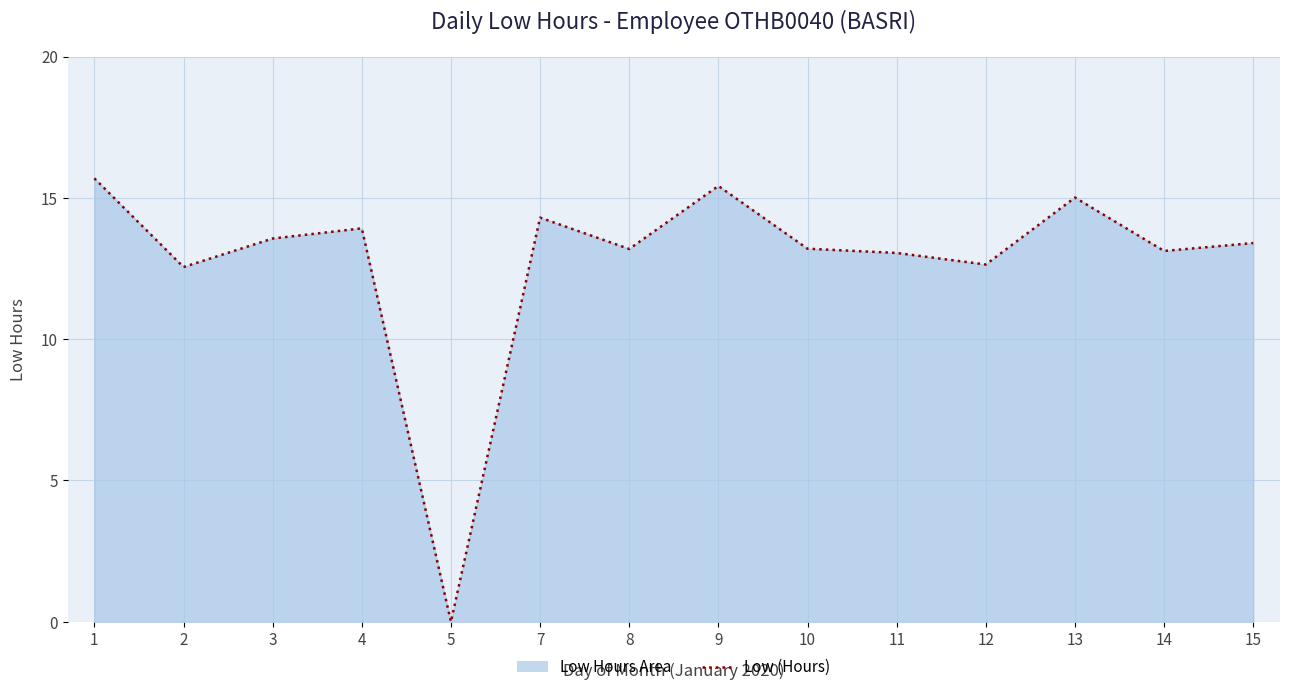

Does the chart display data point markers on the line(s)?

No